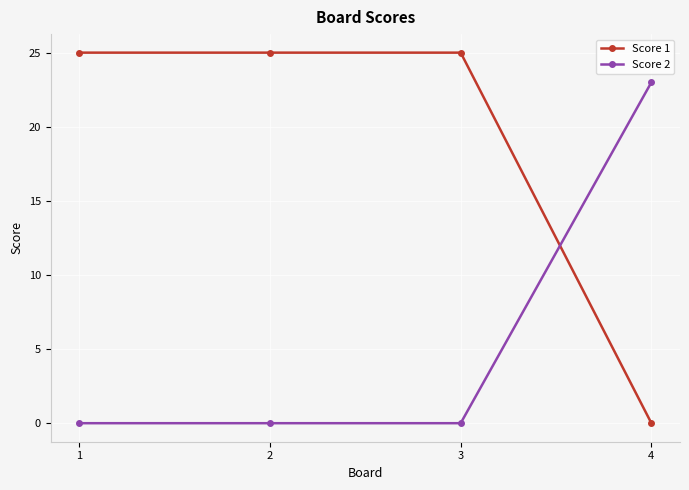

What is the value of the Score 1 point at the 2nd from the left?

25